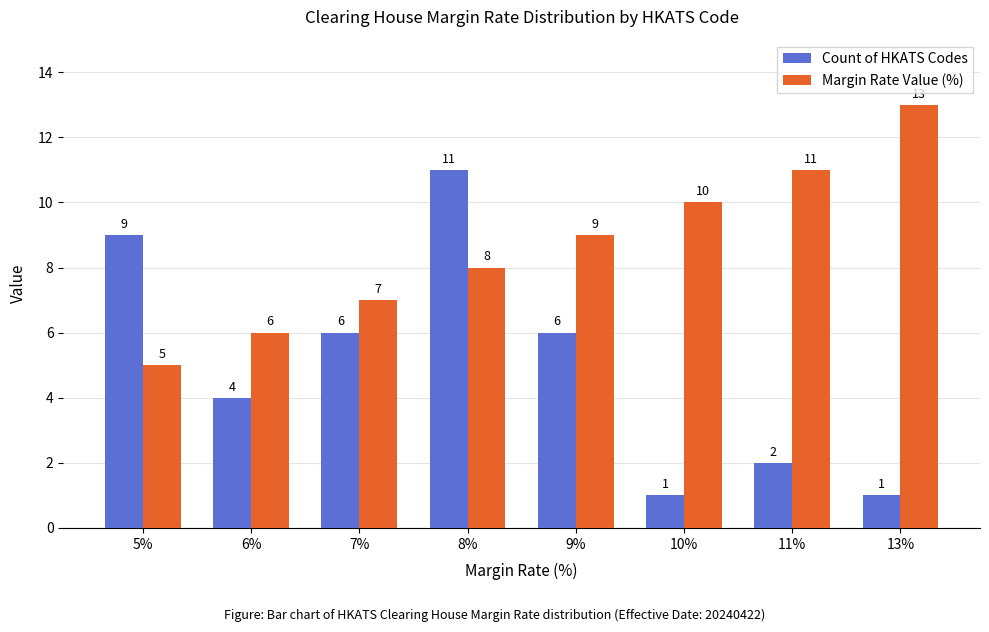

What are all the series names shown in the legend?

Count of HKATS Codes, Margin Rate Value (%)